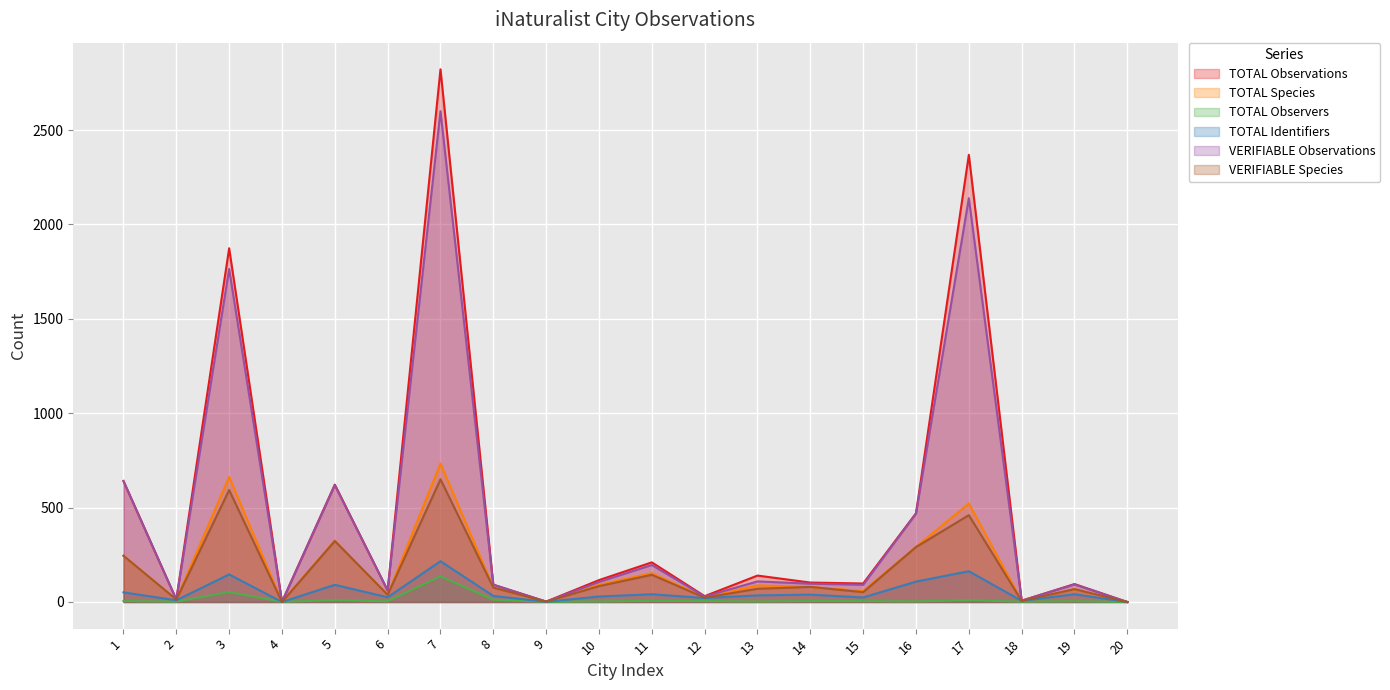

True or false: VERIFIABLE Observations and VERIFIABLE Species intersect in this chart.

False